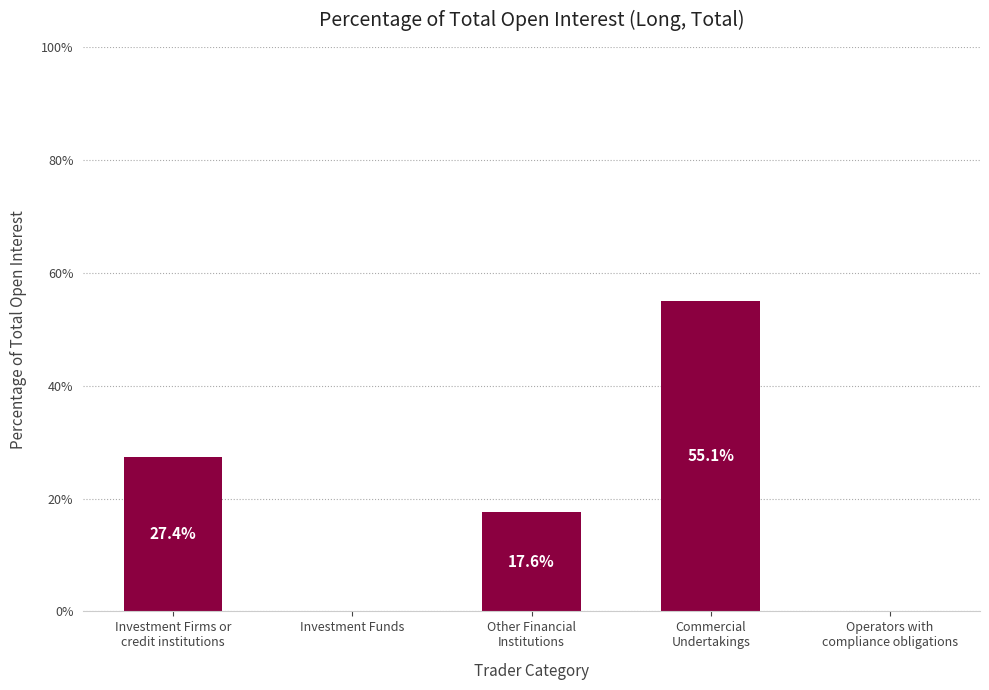

What is the average value?

20.0